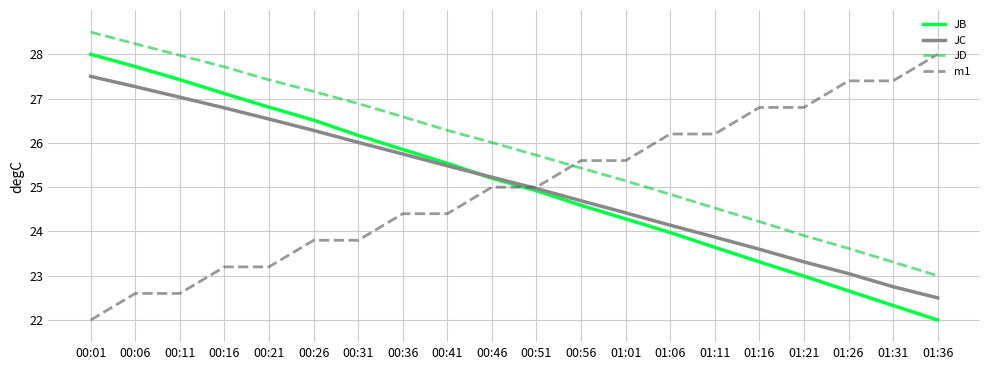

List the labels in order of JB value, smallest first.

01:36, 01:31, 01:26, 01:21, 01:16, 01:11, 01:06, 01:01, 00:56, 00:51, 00:46, 00:41, 00:36, 00:31, 00:26, 00:21, 00:16, 00:11, 00:06, 00:01